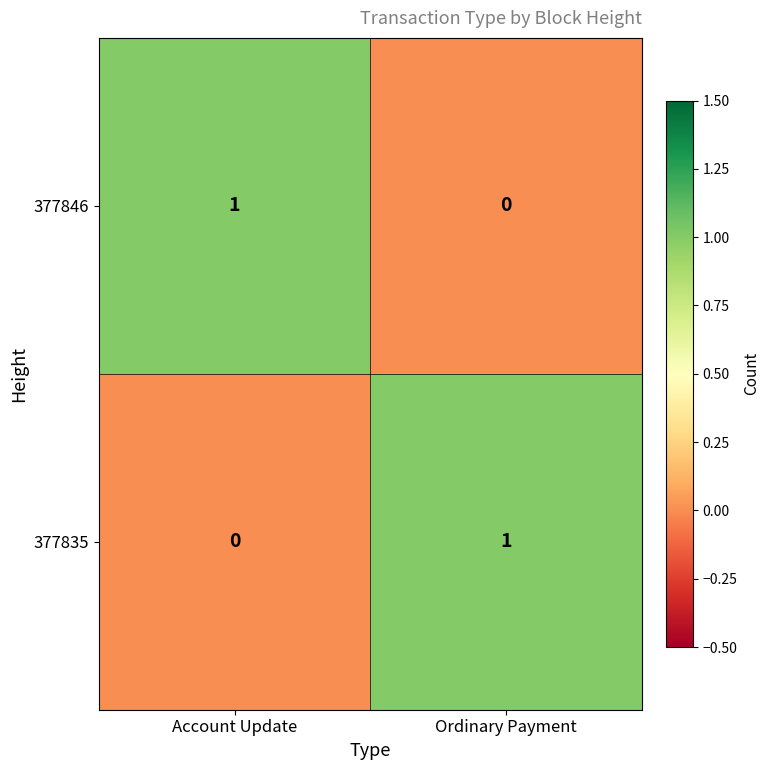

At how many categories does at least one series exceed 0?

2